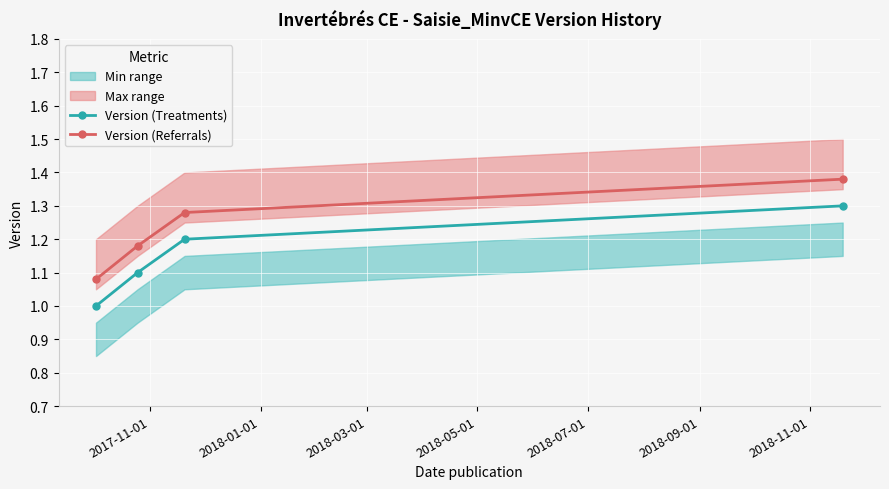

Rank the series by their maximum value, from highest to lowest.

Version (Referrals), Version (Treatments)